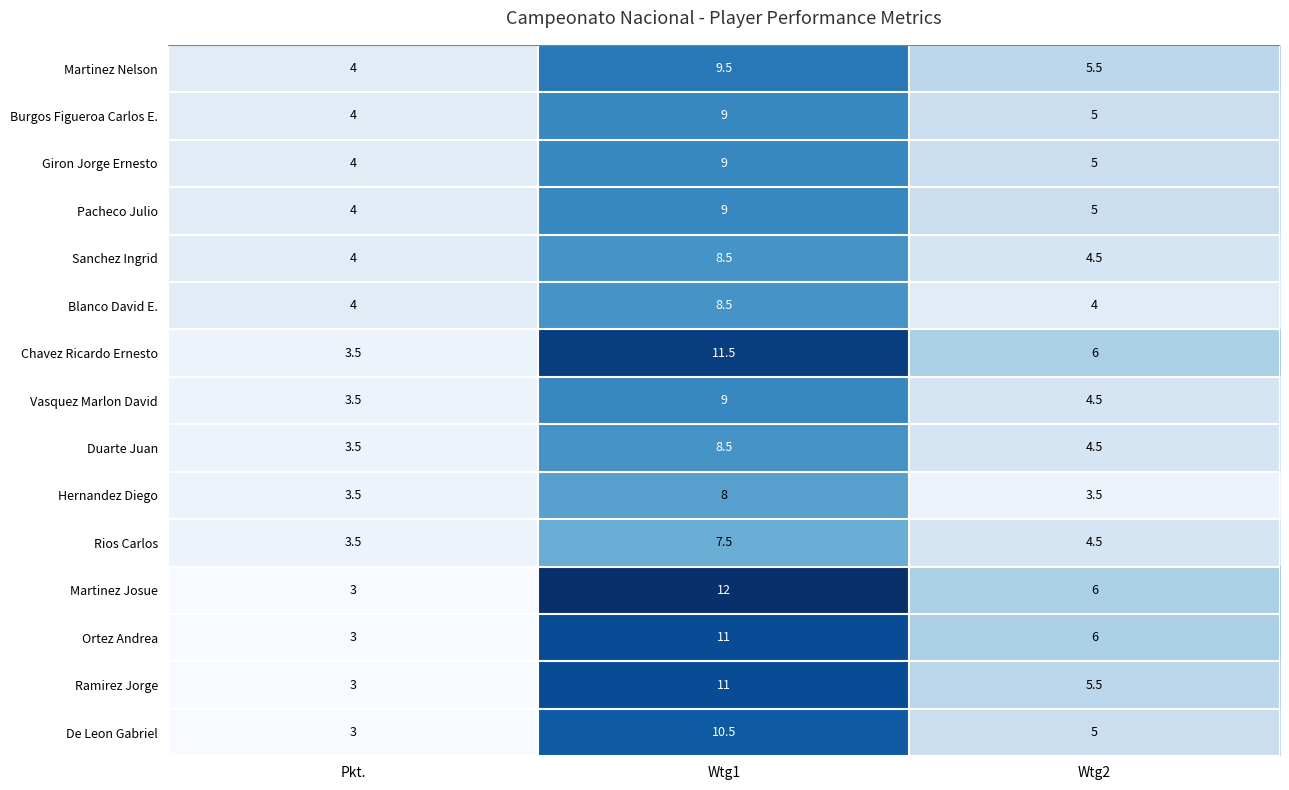

How many Hernandez Diego values are between 3 and 8?

3